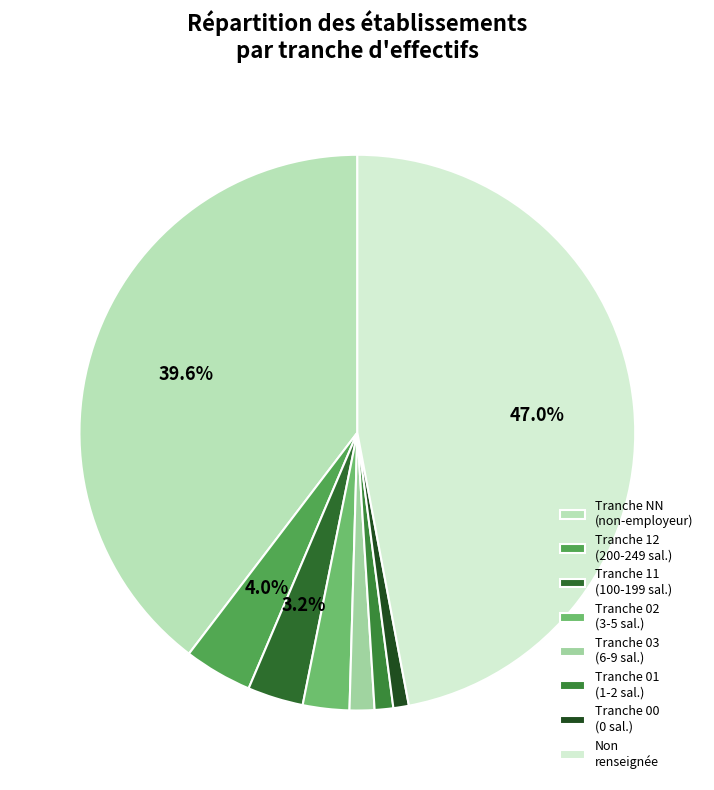

How many segments does this pie chart have?

8